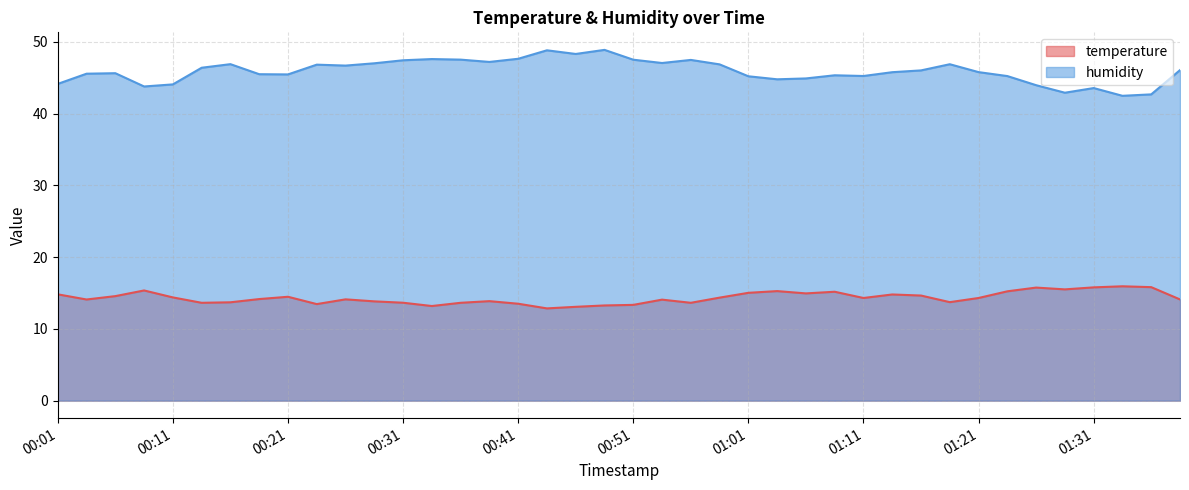

Which label corresponds to the smallest value in the chart?

00:43